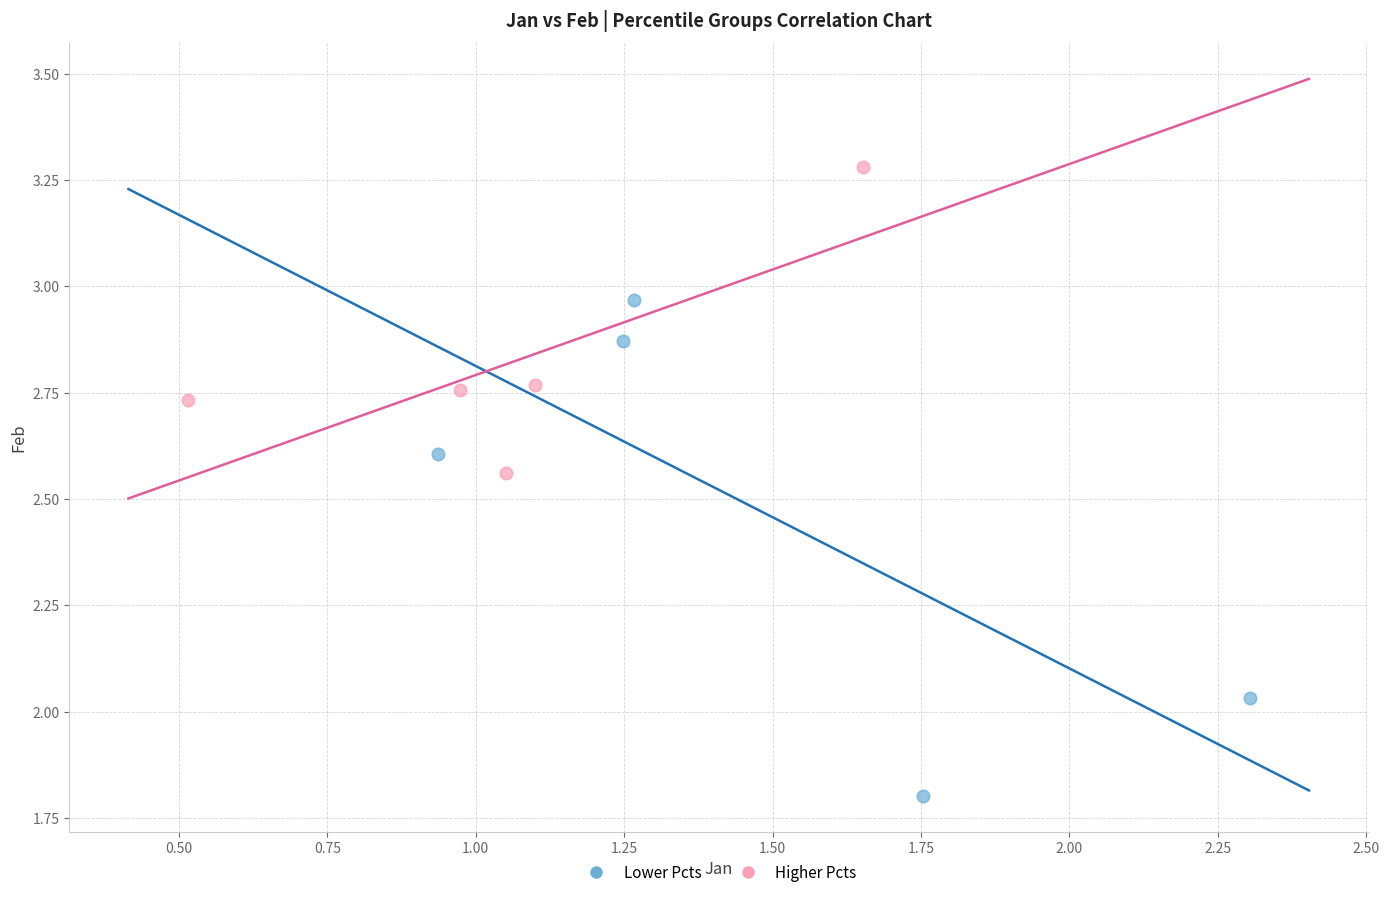

Which series has the largest Y range (max minus min)?

Lower Pcts